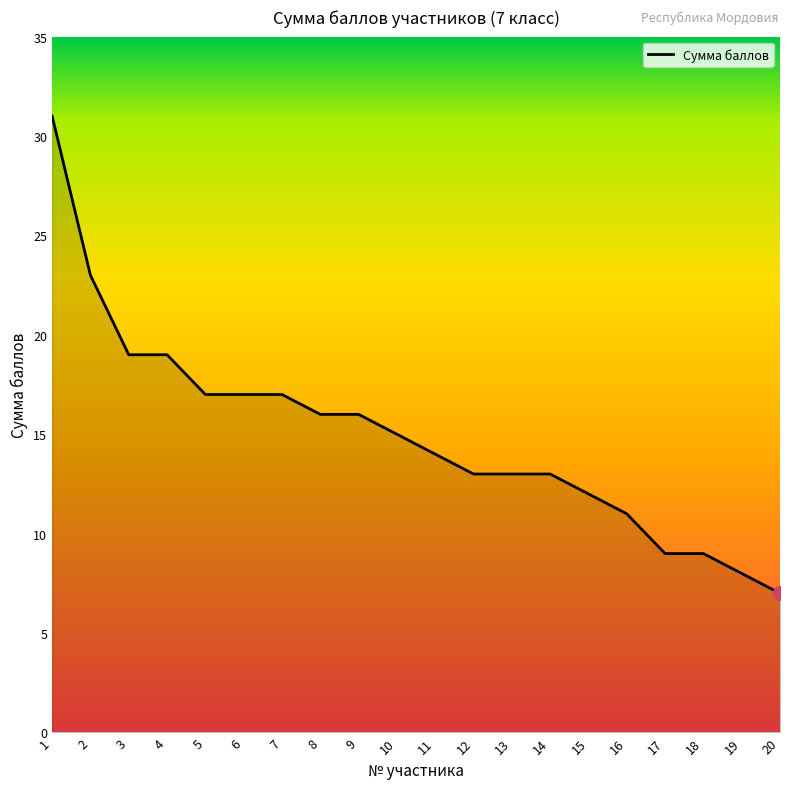

The value at 1 is 7. True or false?

False